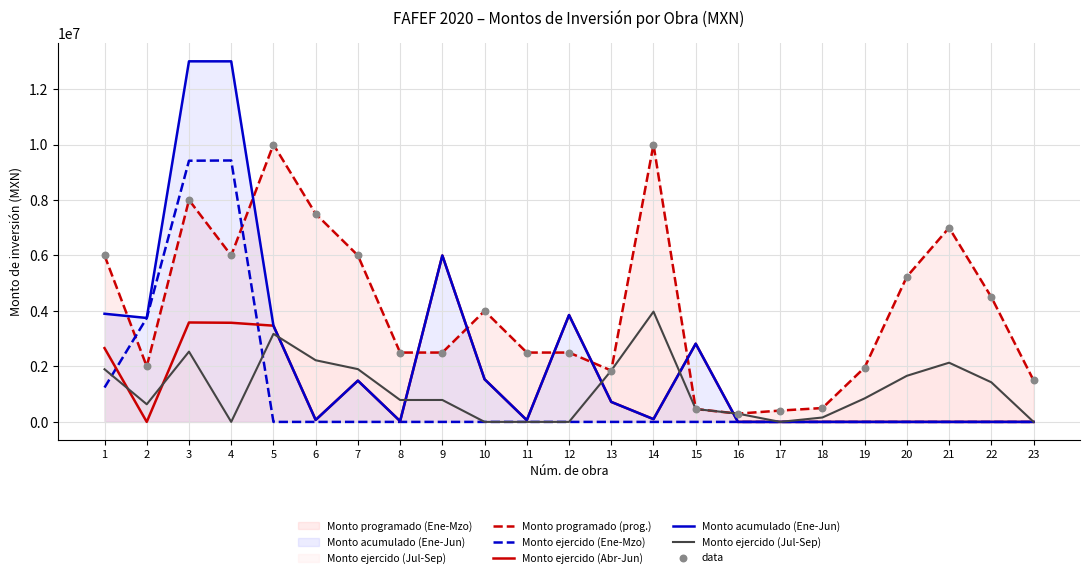

Which series contains the lowest Y value?

Monto ejercido (Ene-Mzo)